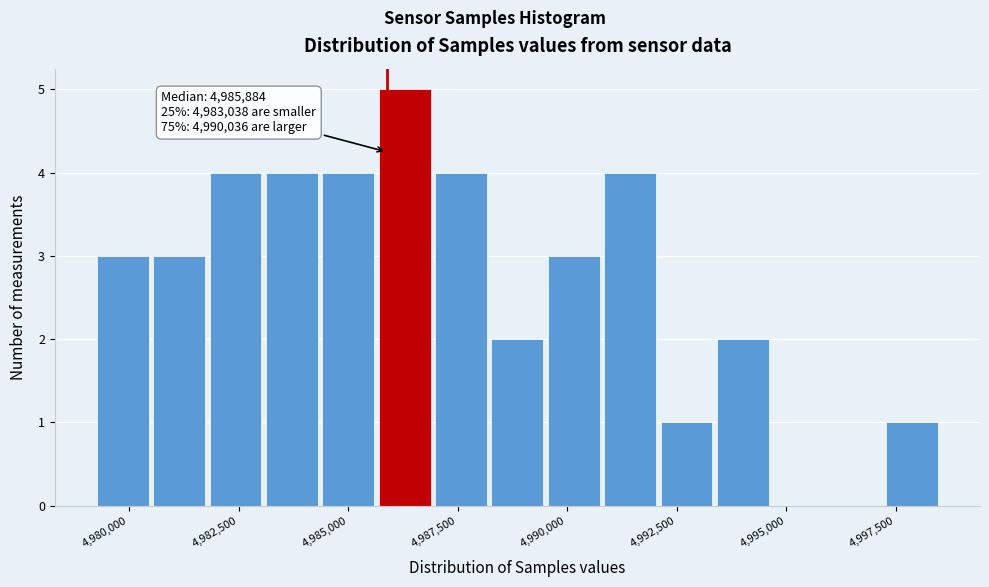

Read against the x-axis, roughly where is the centre of the tallest bar?

4986500